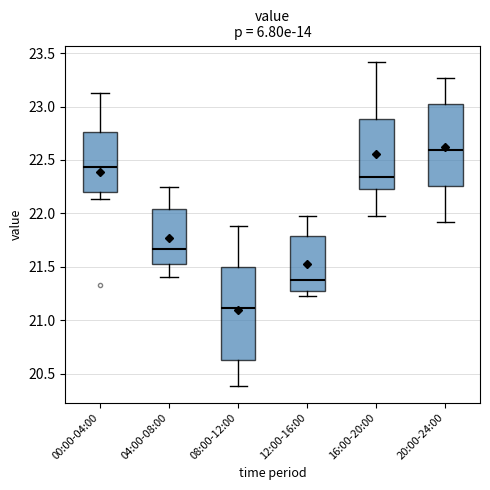

Which box's median line is the highest?

20:00-24:00